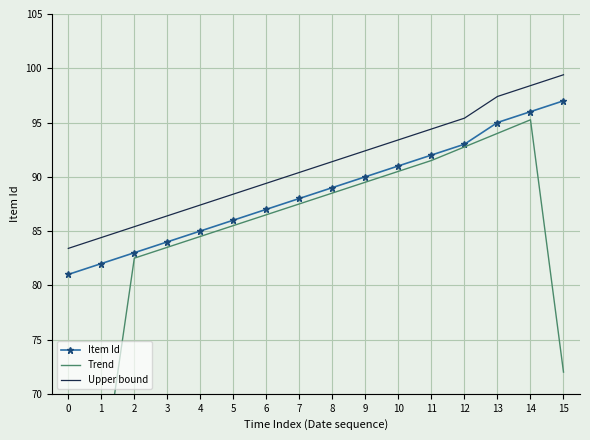

Rank the series by their maximum value, from lowest to highest.

Trend, Item Id, Upper bound